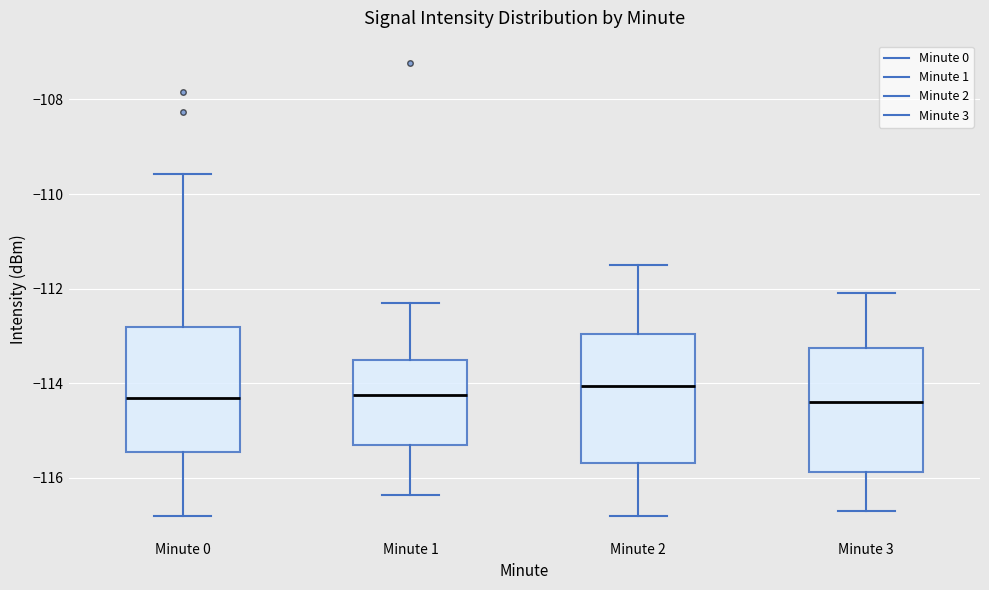

Which box has the highest median line?

Minute 2